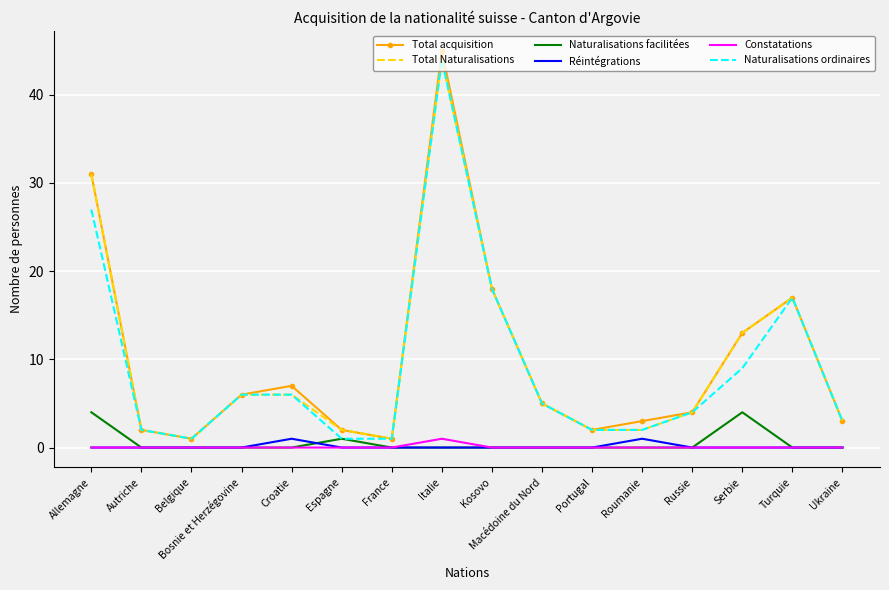

The Naturalisations ordinaires series shows 7 at Macédoine du Nord. True or false?

False